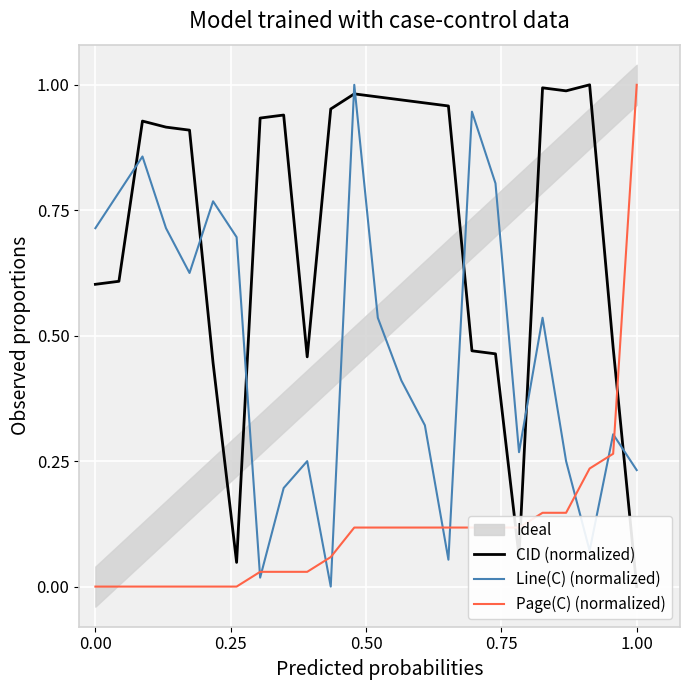

What is the difference between the maximum and minimum values in the CID (normalized) series?

1.0